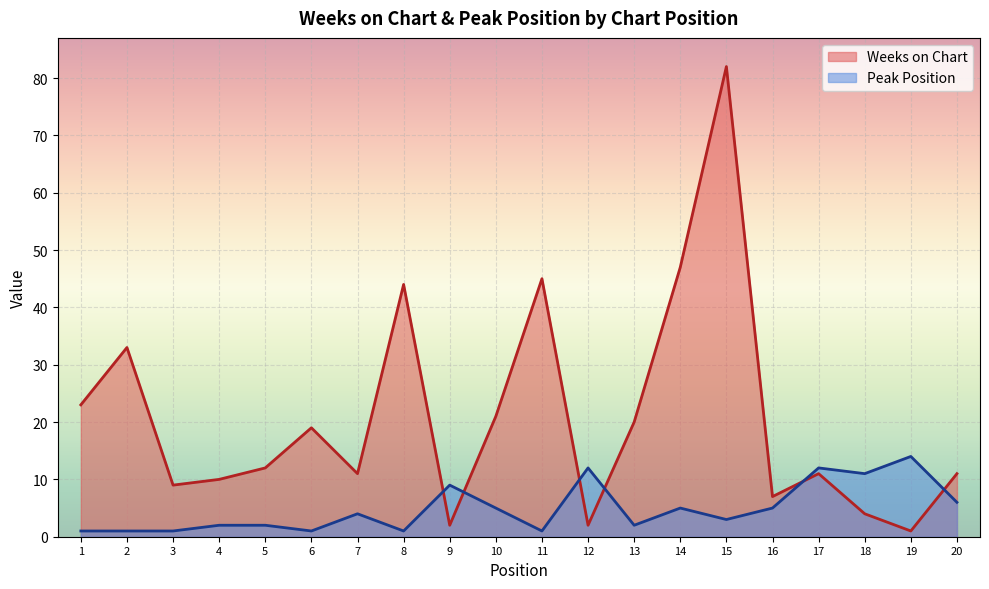

After their last crossing, which series has the higher values: Weeks on Chart or Peak Position?

Weeks on Chart